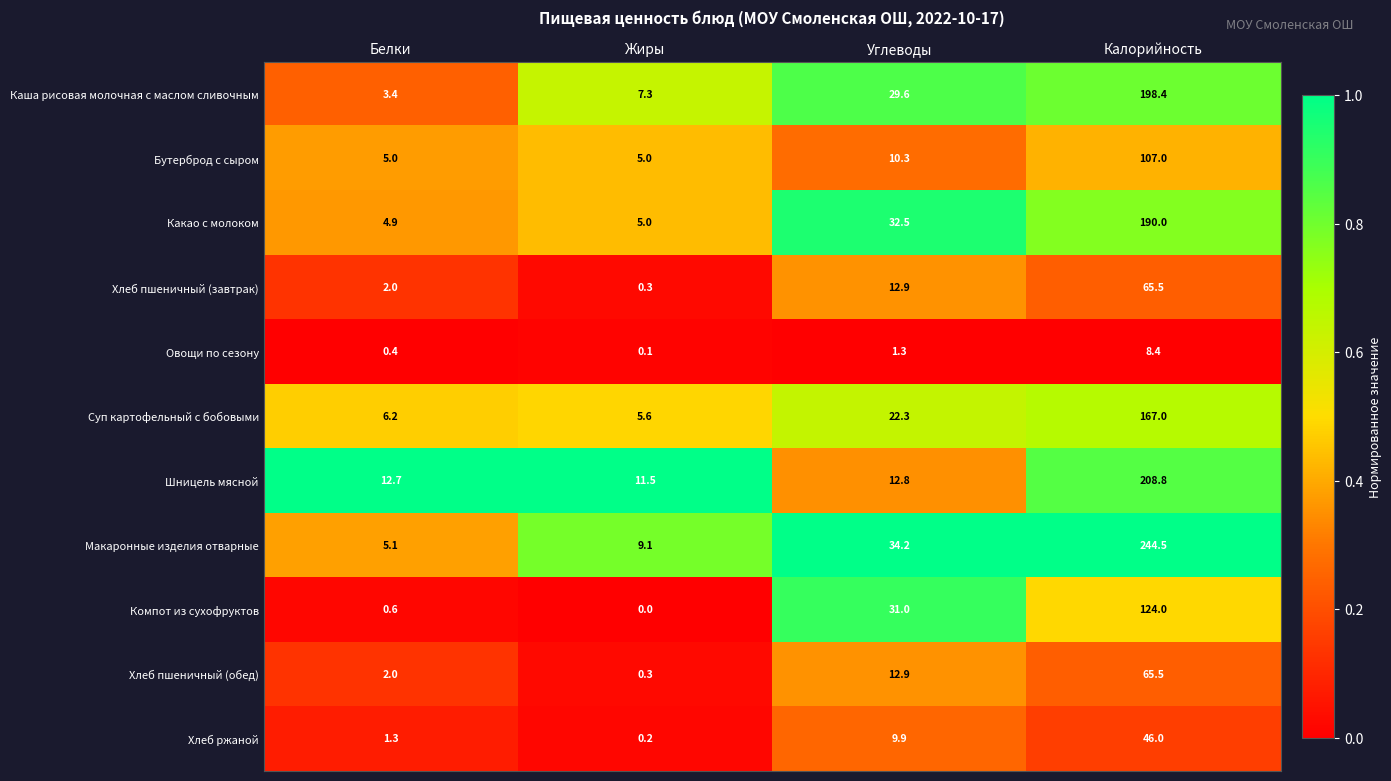

What is the total value across all series at Жиры?

44.4